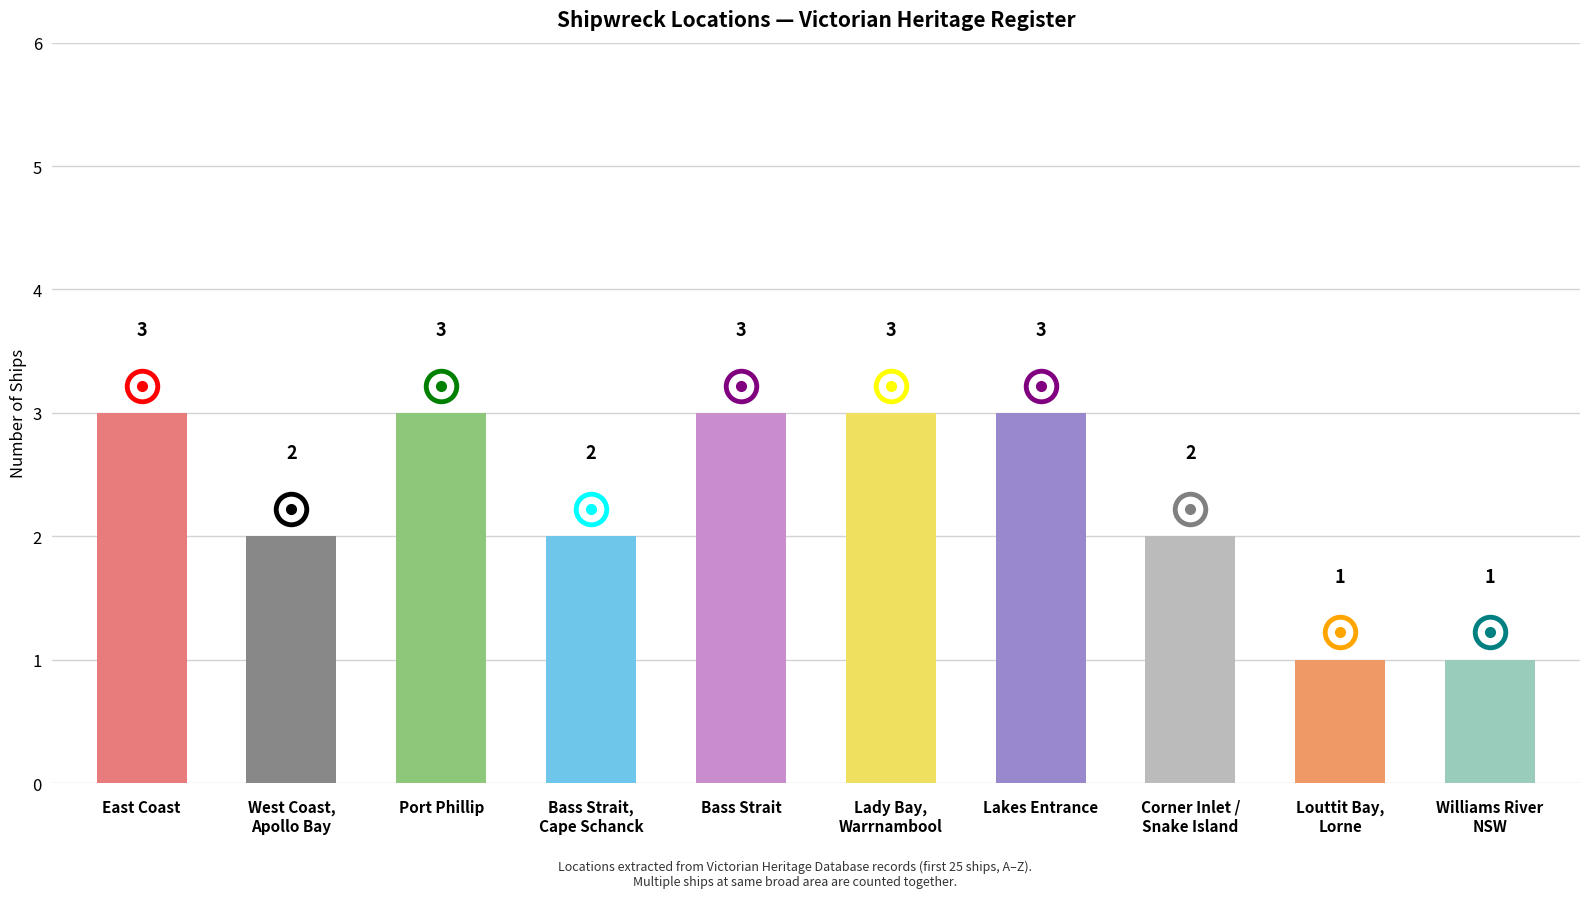

True or false: the data shows 3 at Bass Strait.

True